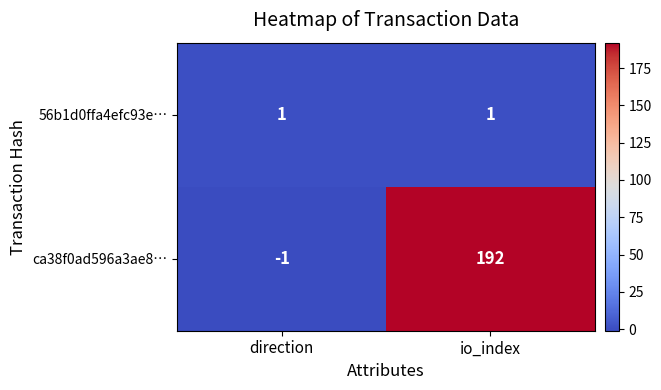

Which series has the largest range (max minus min)?

ca38f0ad596a3ae8…